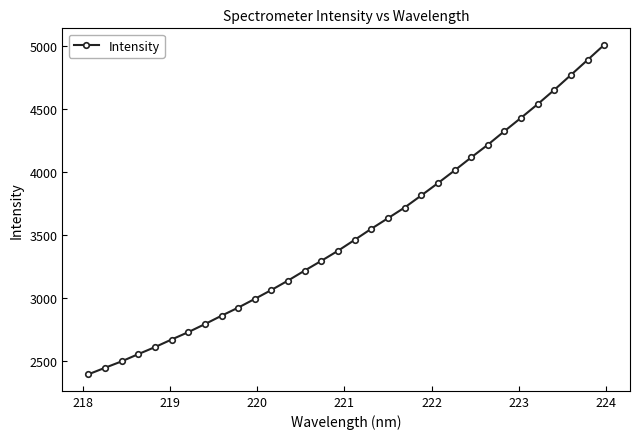

What is the value of the 9th point from the left?

2856.7